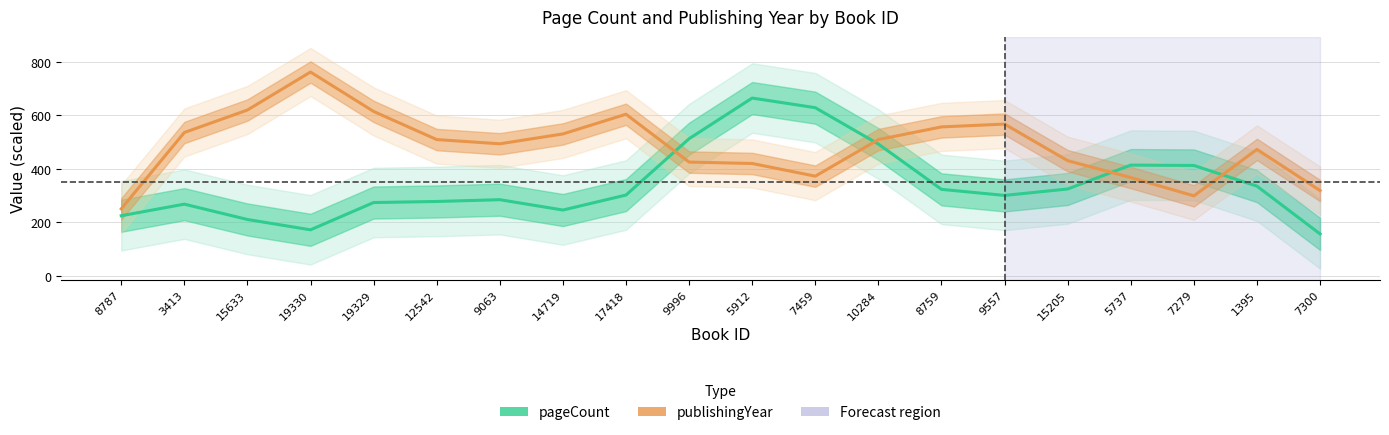

Is it true that pageCount equals 474.0 at 19329?

False